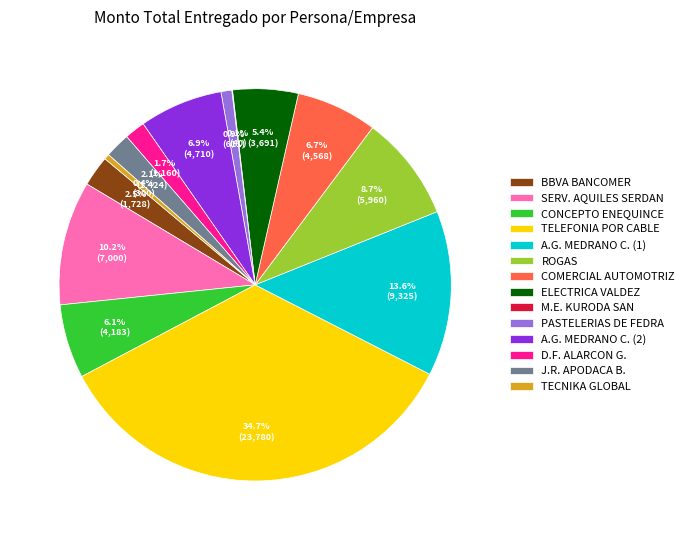

To the nearest percent, what is the average slice percentage?

7%